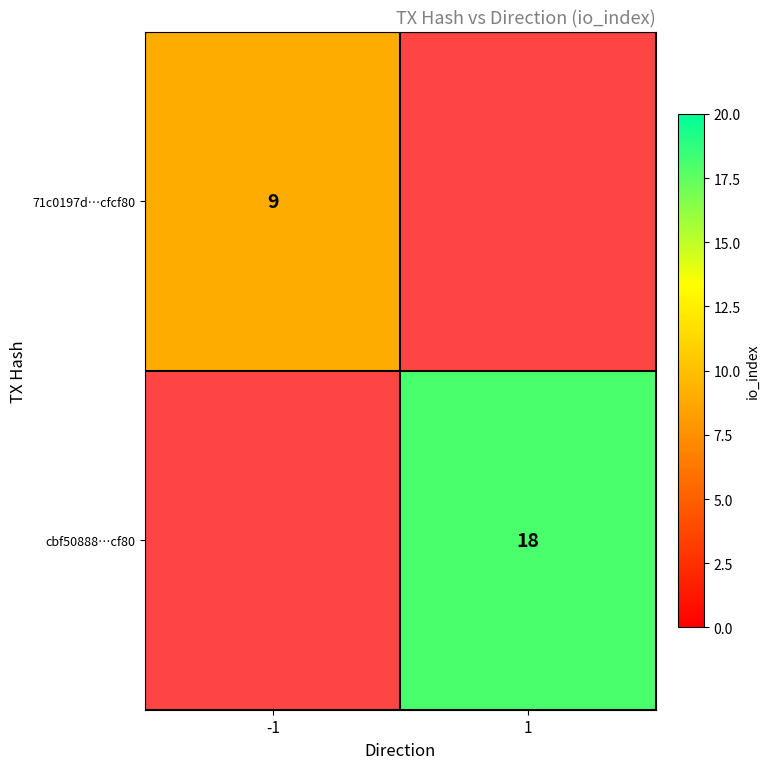

The value of cbf50888…cf80 at 1 is 4. True or false?

False